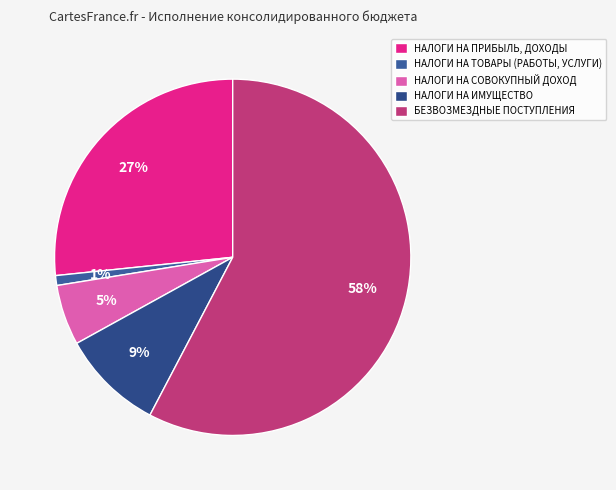

What percentage is NOT represented by НАЛОГИ НА ТОВАРЫ (РАБОТЫ, УСЛУГИ)?

99.1%